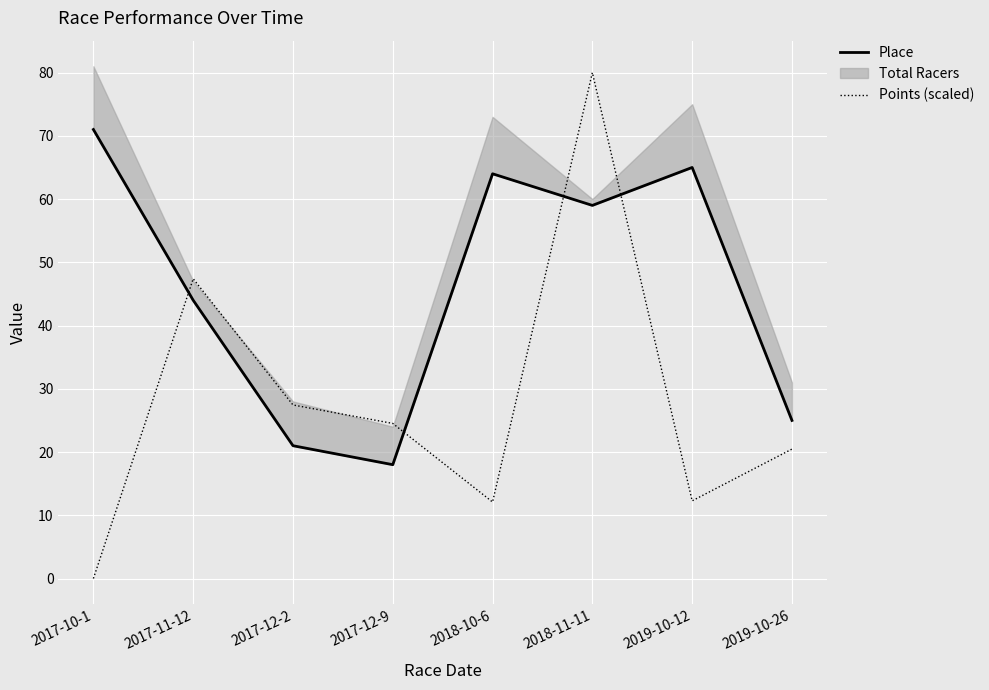

The value of Points (scaled) at 2018-11-11 is 30.0. True or false?

False